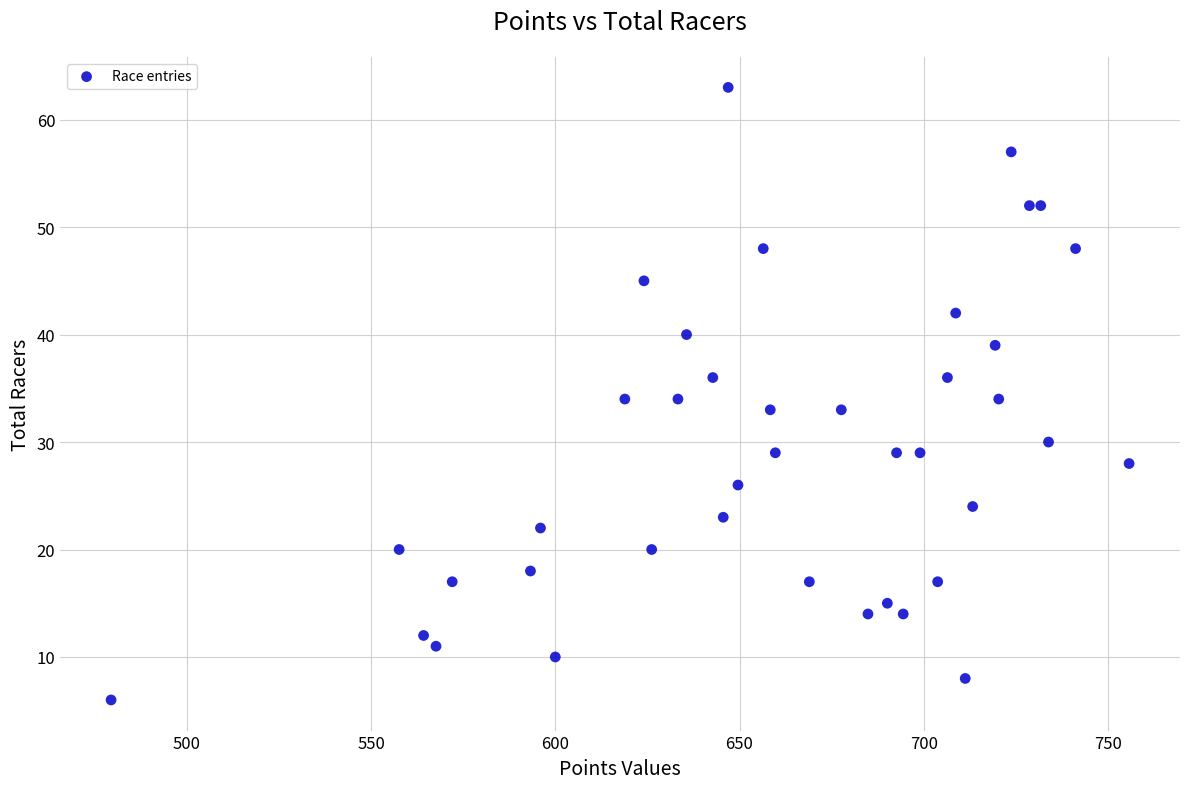

What is the range of Y values (max minus min)?

57